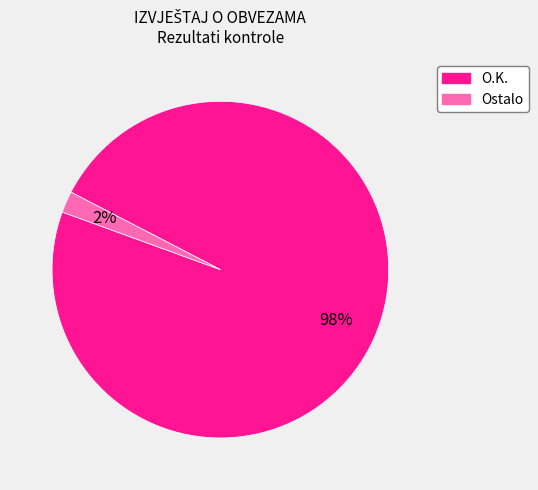

Do Ostalo and O.K. together represent more than half of the pie?

Yes